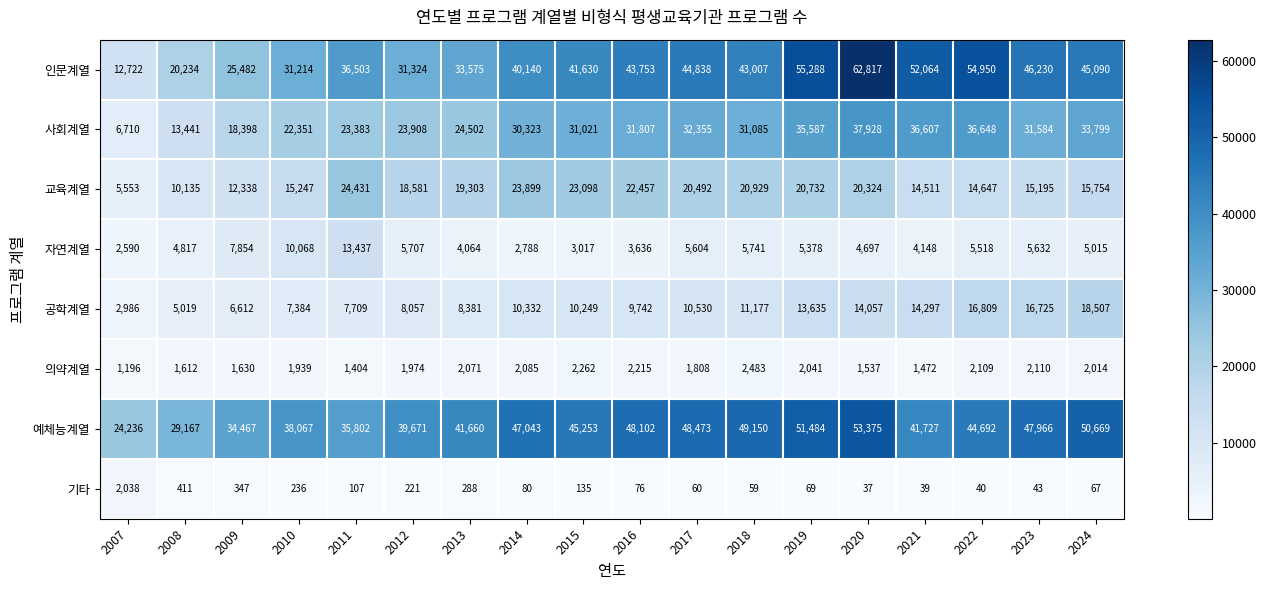

At which category is the sum across all series the highest?

2020